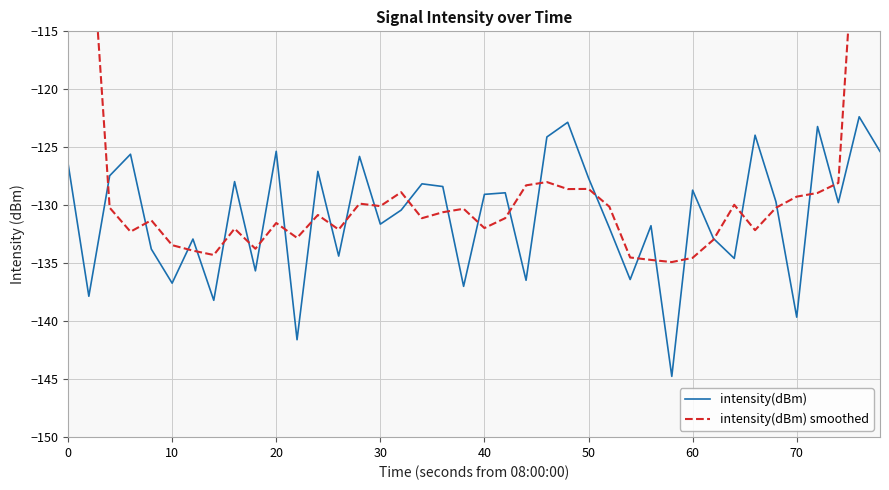

How many categories are shown in the chart?

40